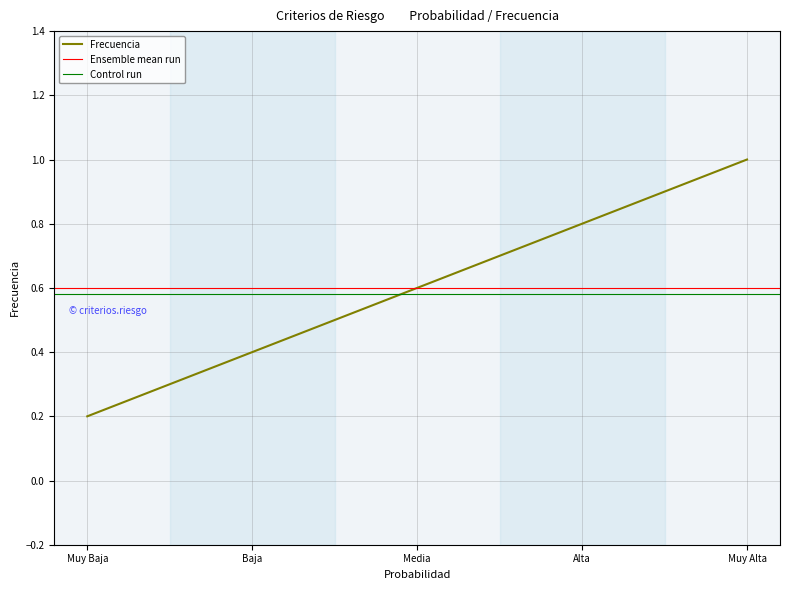

Reading left to right, what are all the values shown in this chart?

0.2	0.4	0.6	0.8	1.0